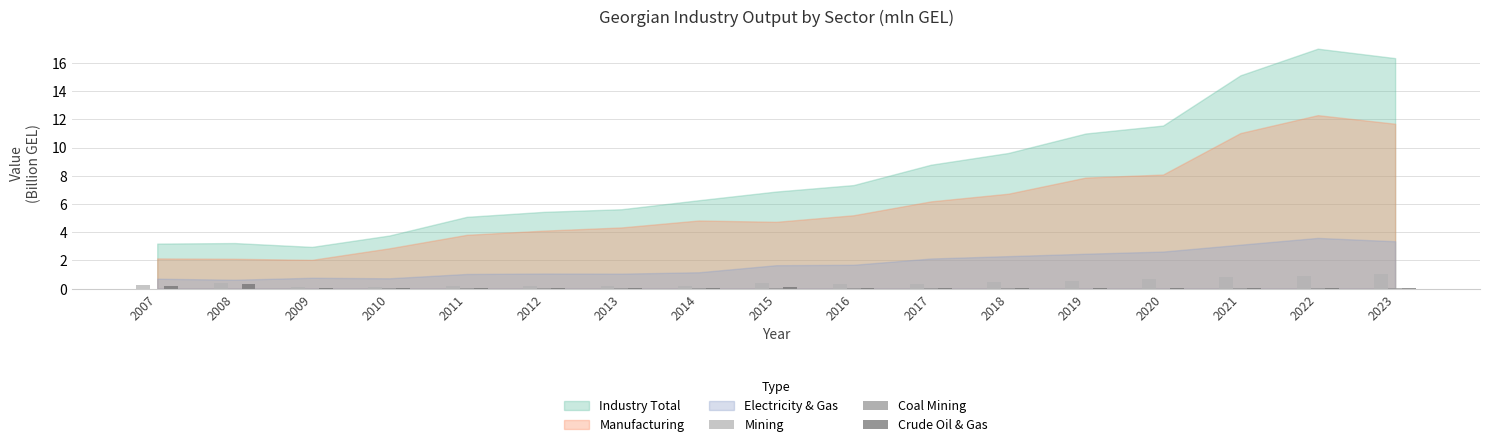

What is the sum of all Crude Oil & Gas values?

1.0